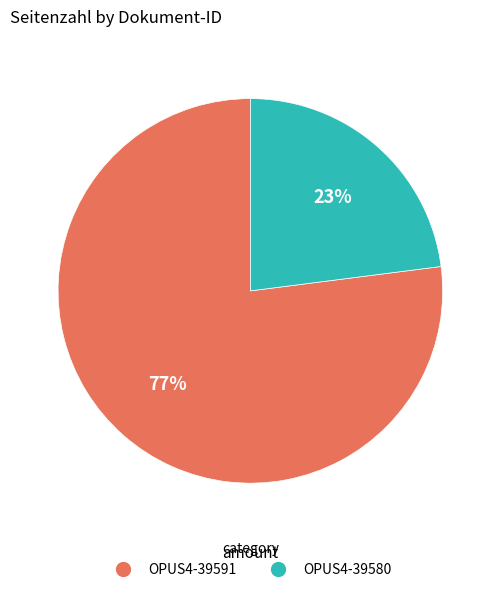

Is the sum of OPUS4-39591 and OPUS4-39580 greater than half?

Yes